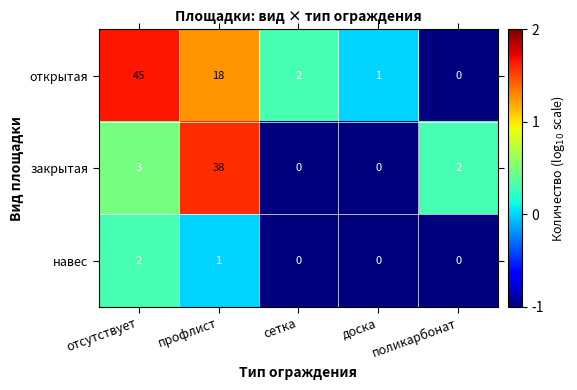

Which series has the widest spread of values?

открытая